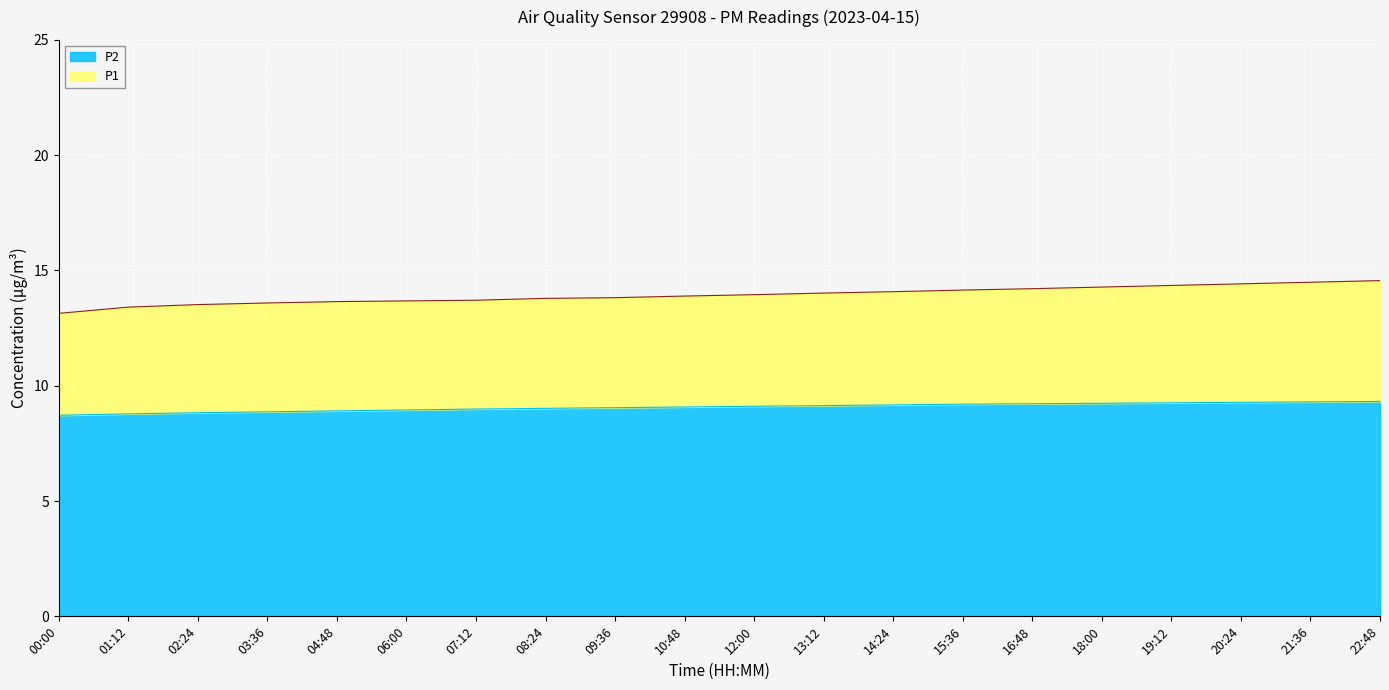

How many series are shown in this chart?

2